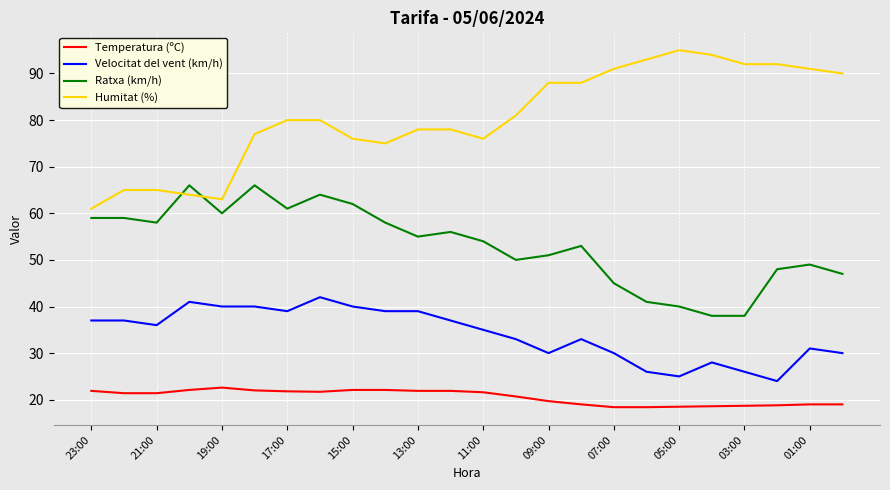

True or false: Temperatura (ºC) and Humitat (%) cross at least once.

False